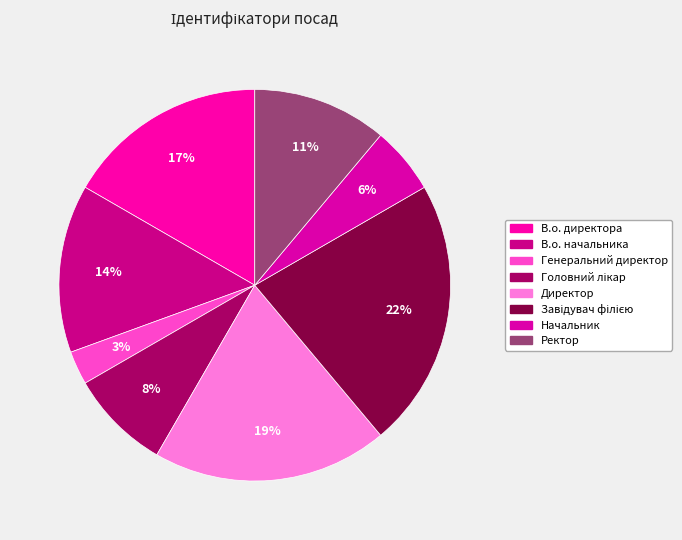

Which slice is the smallest?

Генеральний директор